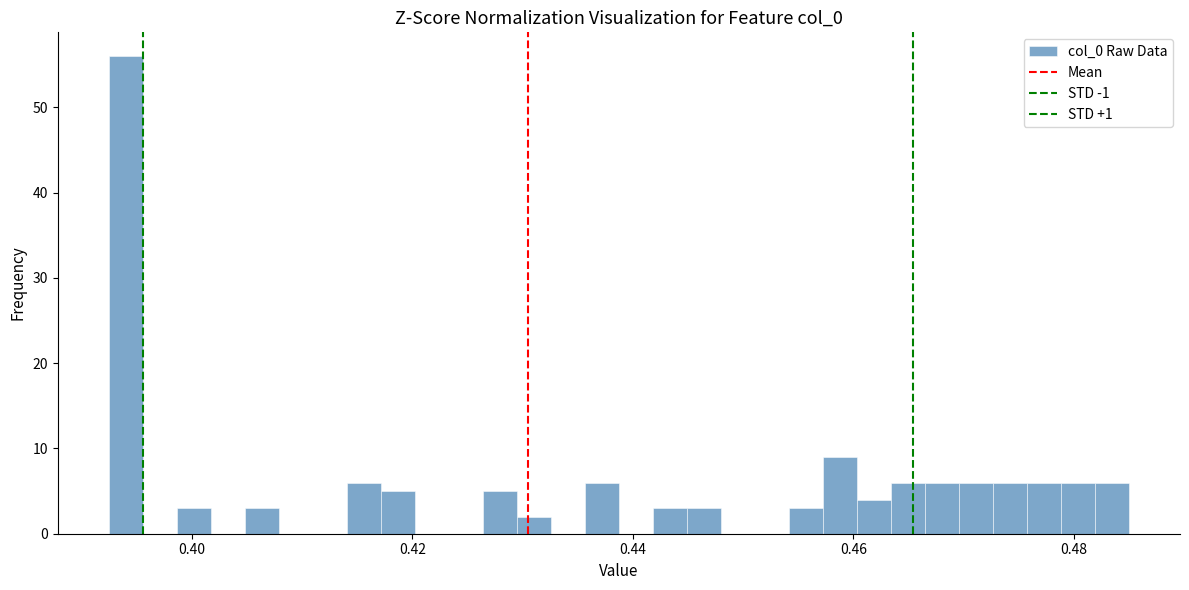

Read against the x-axis, roughly where is the centre of the tallest bar?

0.394